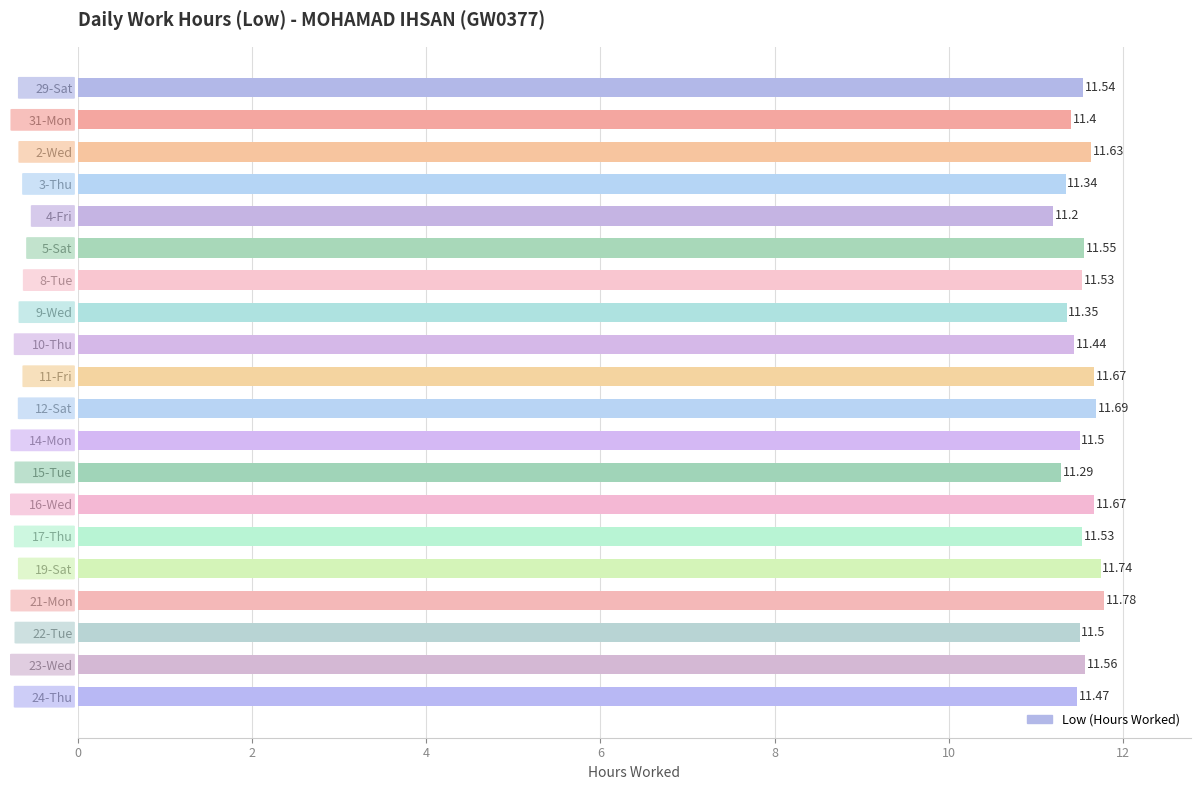

What is the greatest value displayed?

11.8